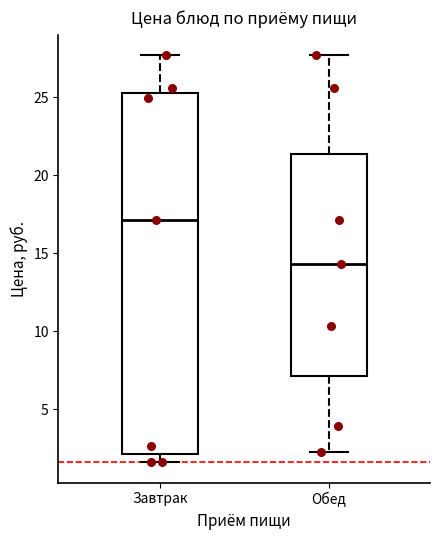

Where does the lower whisker of the box for Завтрак end on the y-axis? The values are not printed on the chart, so give them approximately, as read against the axis.

1.5